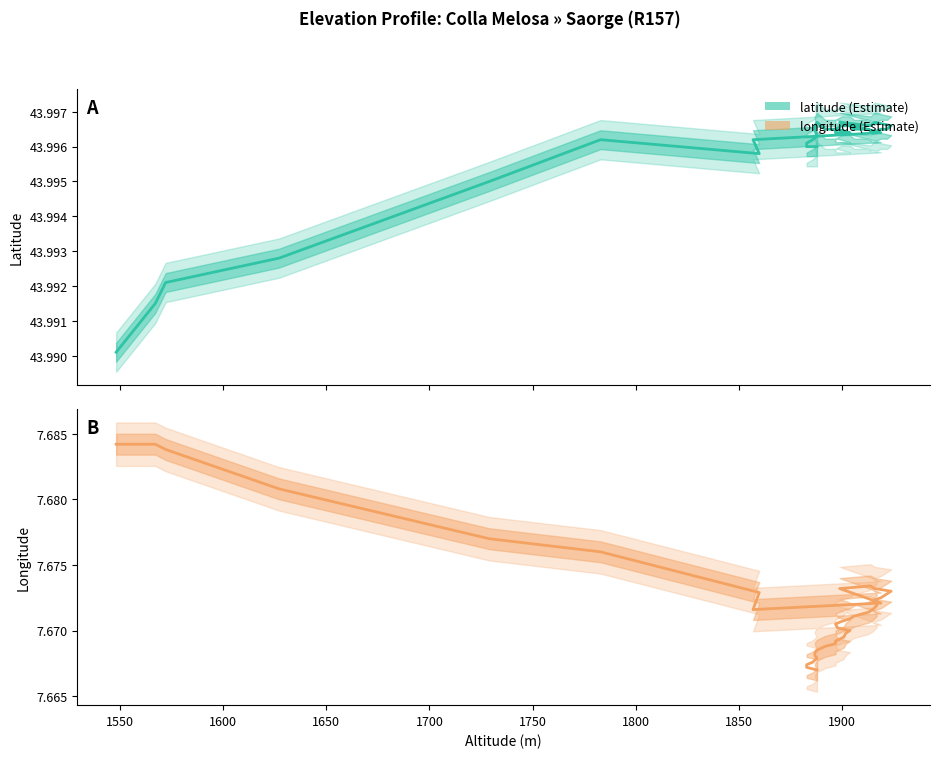

Reading right to left, list all the values displayed in this chart.

latitude: 44.0	44.0	44.0	44.0	44.0	44.0	44.0	44.0	44.0	44.0	44.0	44.0	44.0	44.0	44.0	44.0	44.0	44.0	44.0	44.0	44.0	44.0	44.0	44.0	44.0	44.0	44.0	44.0	44.0	44.0	44.0	44.0	44.0	44.0	44.0	44.0	44.0	44.0	44.0
longitude: 7.7	7.7	7.7	7.7	7.7	7.7	7.7	7.7	7.7	7.7	7.7	7.7	7.7	7.7	7.7	7.7	7.7	7.7	7.7	7.7	7.7	7.7	7.7	7.7	7.7	7.7	7.7	7.7	7.7	7.7	7.7	7.7	7.7	7.7	7.7	7.7	7.7	7.7	7.7